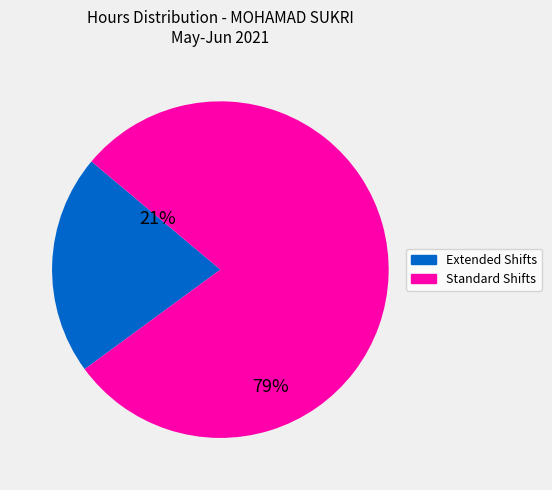

Does any single category account for the majority?

Yes